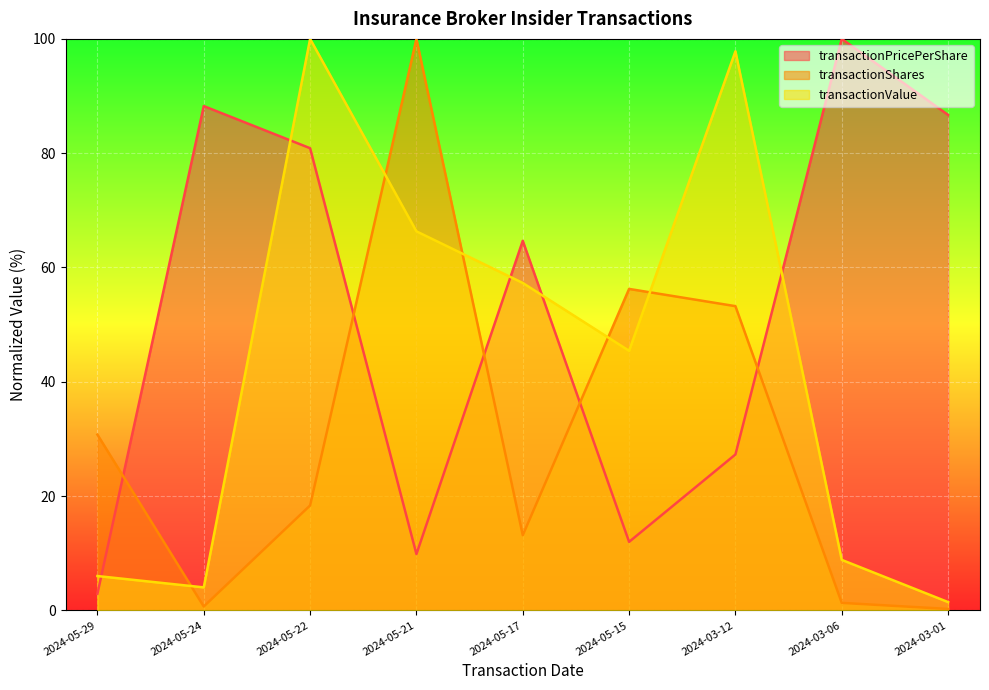

How many lines are shown in the chart?

3